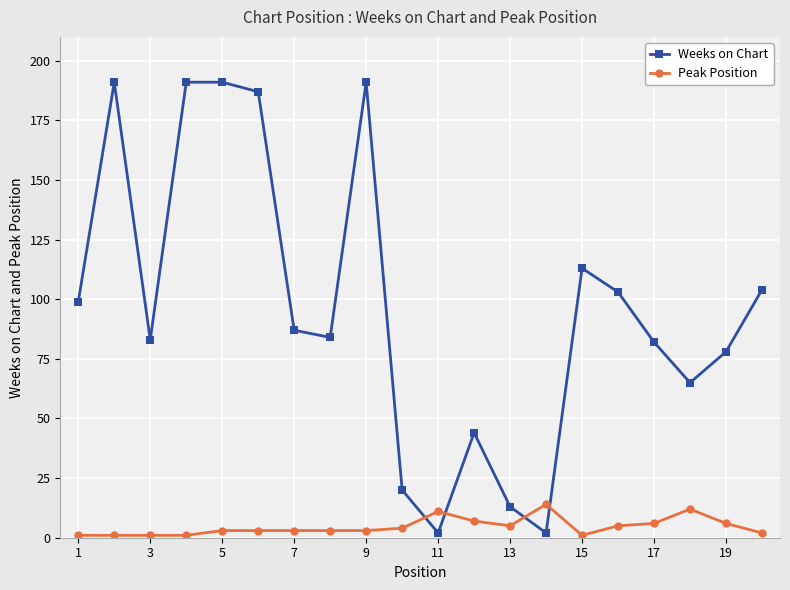

Reading left to right, list all the values displayed in this chart.

Weeks on Chart: 99	191	83	191	191	187	87	84	191	20	2	44	13	2	113	103	82	65	78	104
Peak Position: 1	1	1	1	3	3	3	3	3	4	11	7	5	14	1	5	6	12	6	2